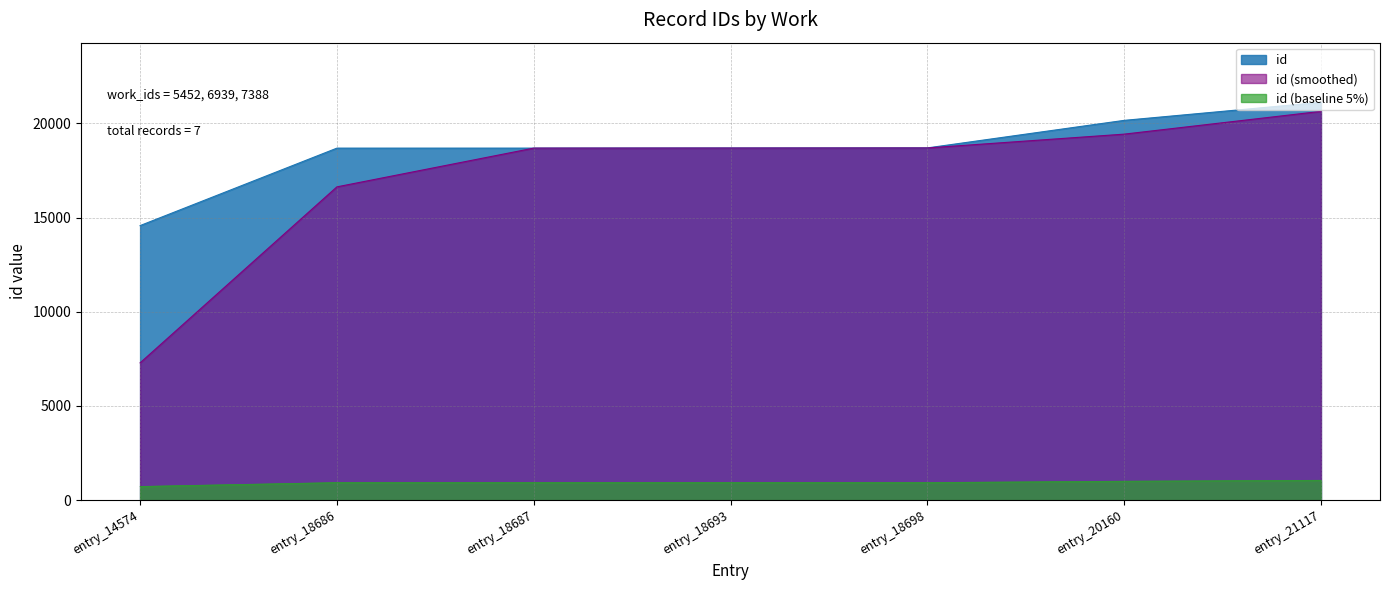

Between entry_18698 and entry_21117, which series saw the biggest shift?

id